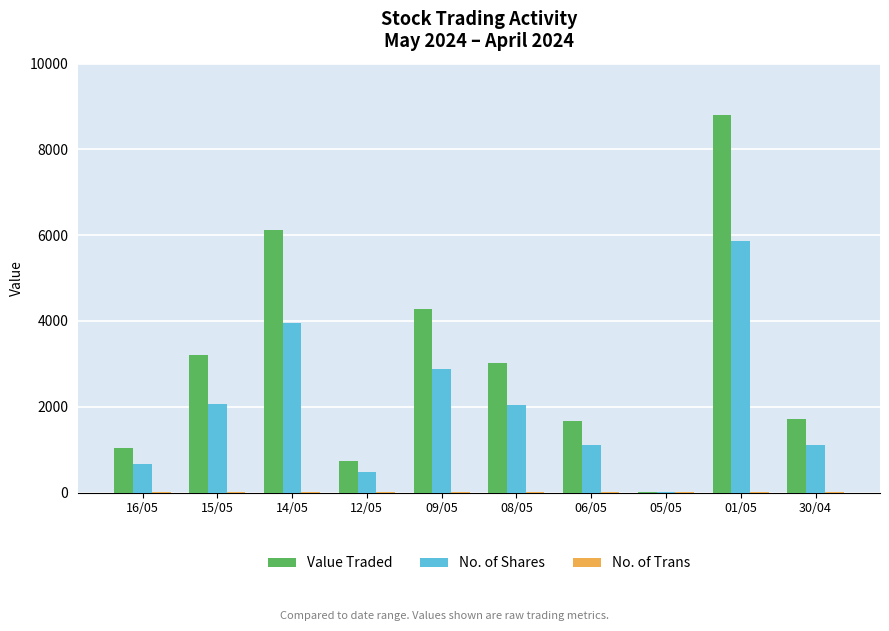

Between 15/05 and 14/05, which series saw the biggest shift?

Value Traded